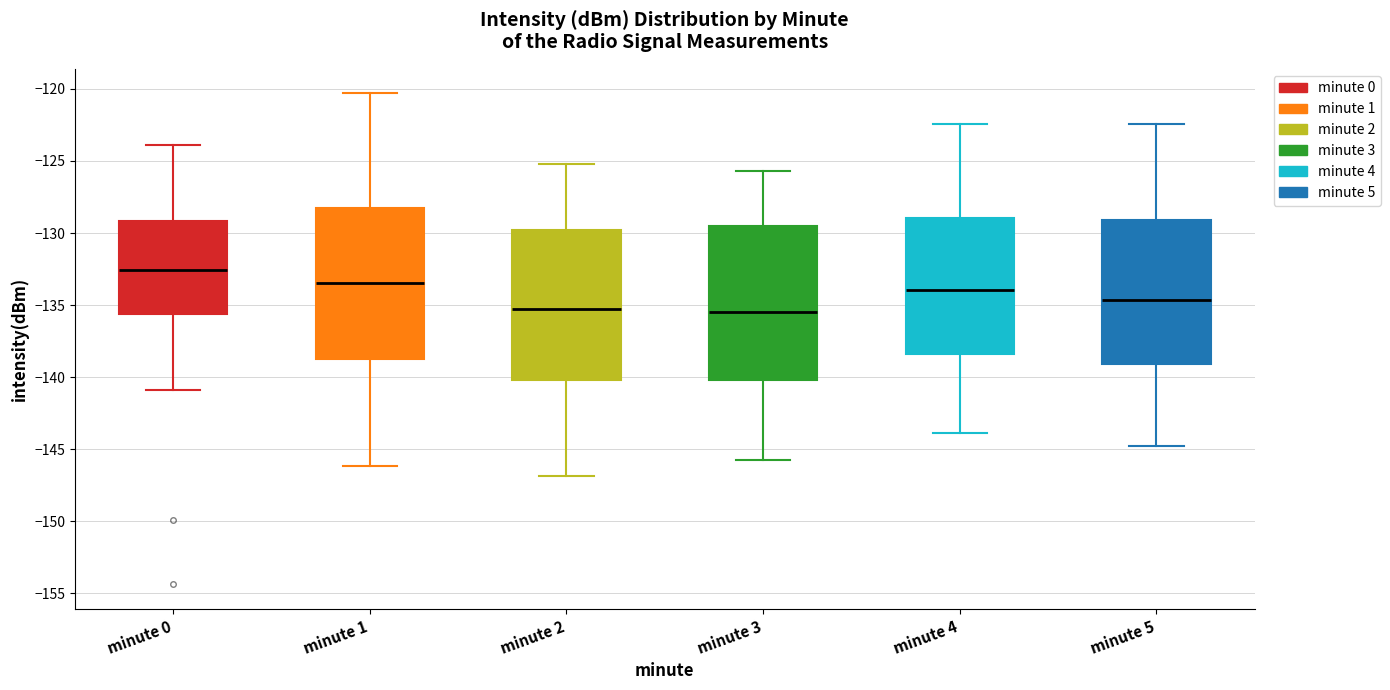

Which box has the highest median line?

minute 0